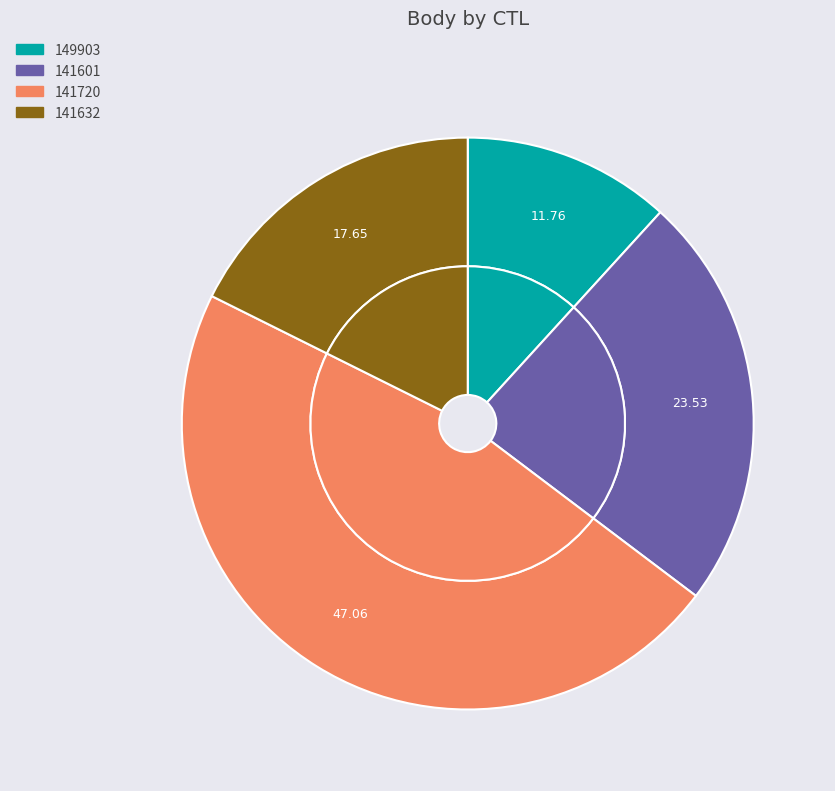

Is it true that 141720 is 47% of the pie?

True